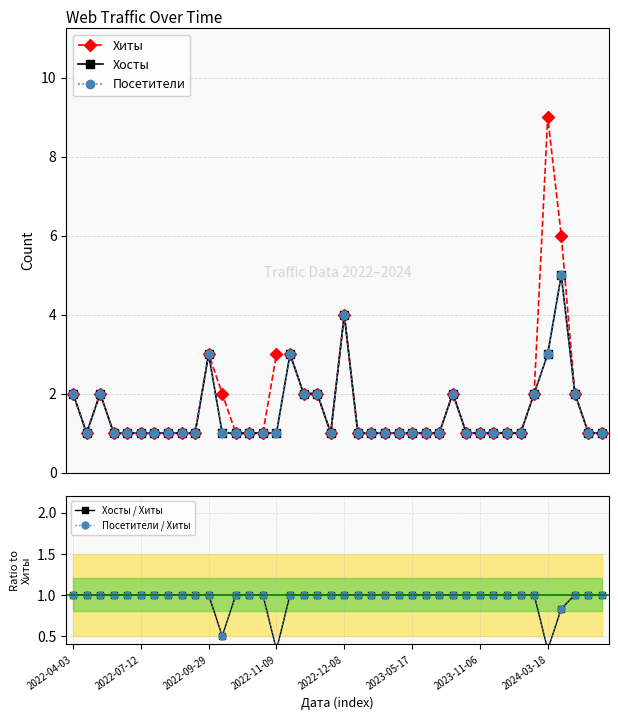

What is the average value of the Хосты / Хиты series?

0.9